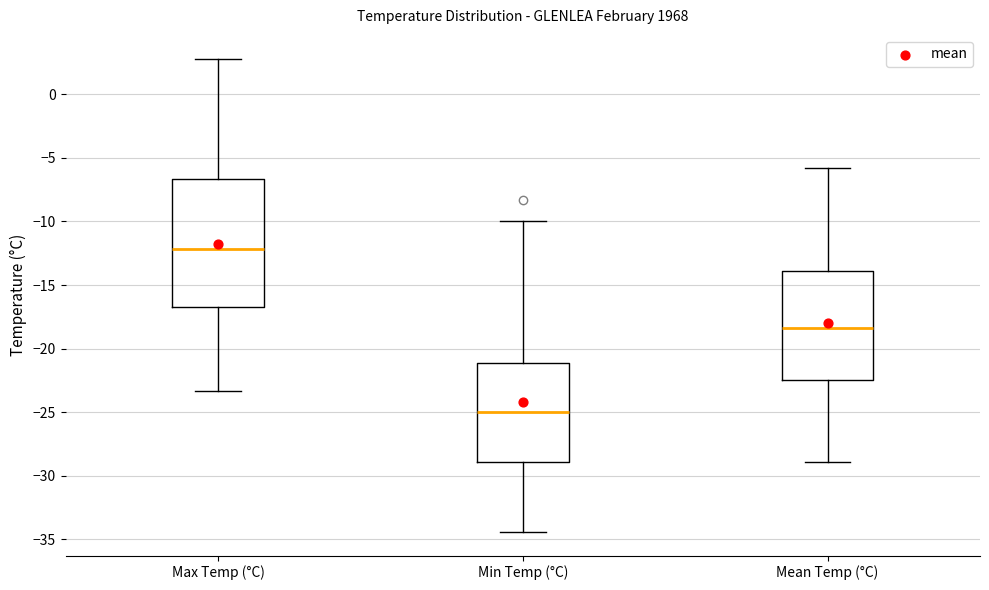

Which box is the tallest, from its lower edge to its upper edge?

Max Temp (°C)